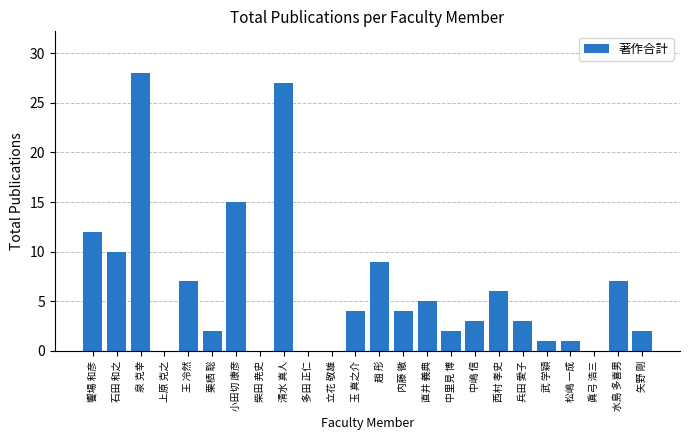

Reading left to right, extract all data points from this chart.

饗場 和彦=12	石田 和之=10	泉 克幸=28	上原 克之=0	王 冷然=7	栗栖 聡=2	小田切 康彦=15	柴田 尭史=0	清水 真人=27	多田 正仁=0	立花 敬雄=0	玉 真之介=4	趙 彤=9	内藤 徹=4	直井 義典=5	中里見 博=2	中嶋 信=3	西村 孝史=6	兵田 愛子=3	武 学穎=1	松嶋 一成=1	眞弓 浩三=0	水島 多喜男=7	矢野 剛=2